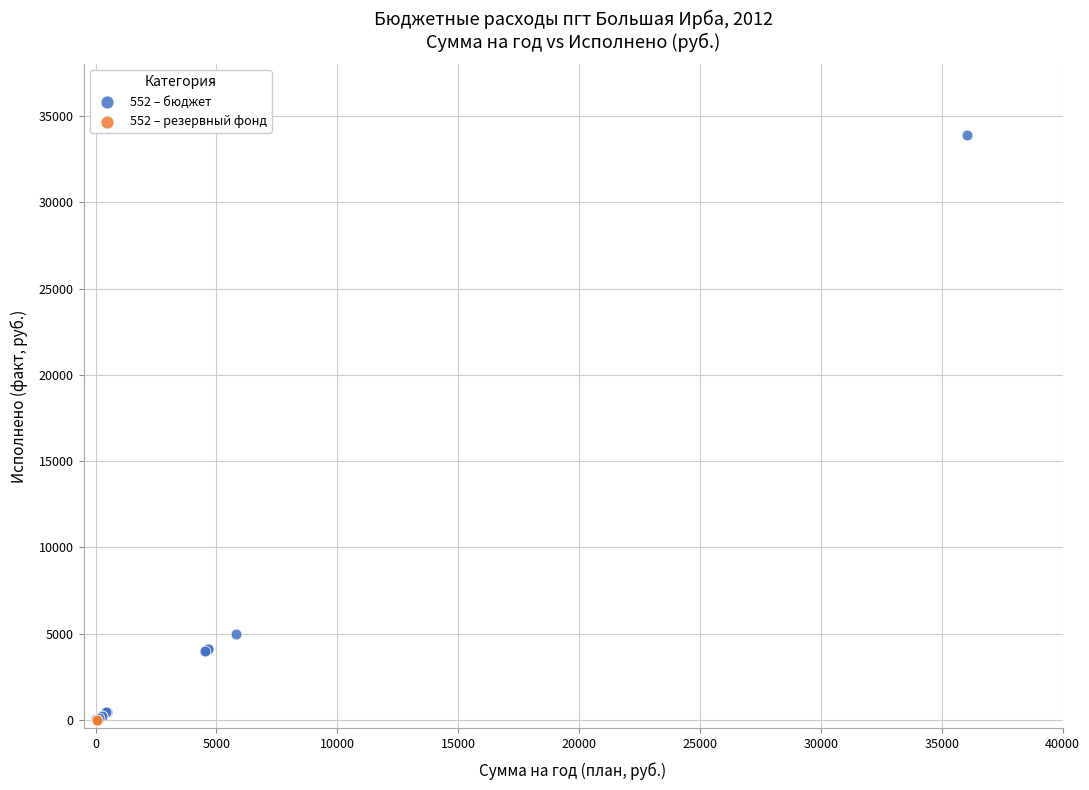

What are all the series names shown in the legend?

552 – бюджет, 552 – резервный фонд